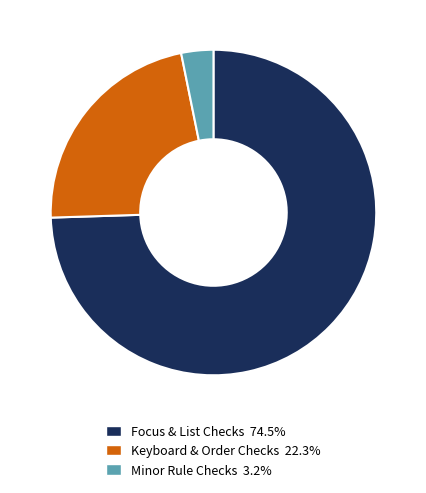

Is there a majority slice in this chart?

Yes